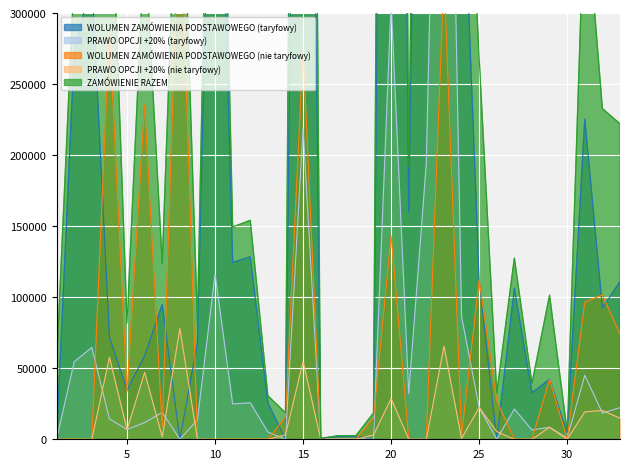

At how many categories does at least one series exceed 2254666?

1